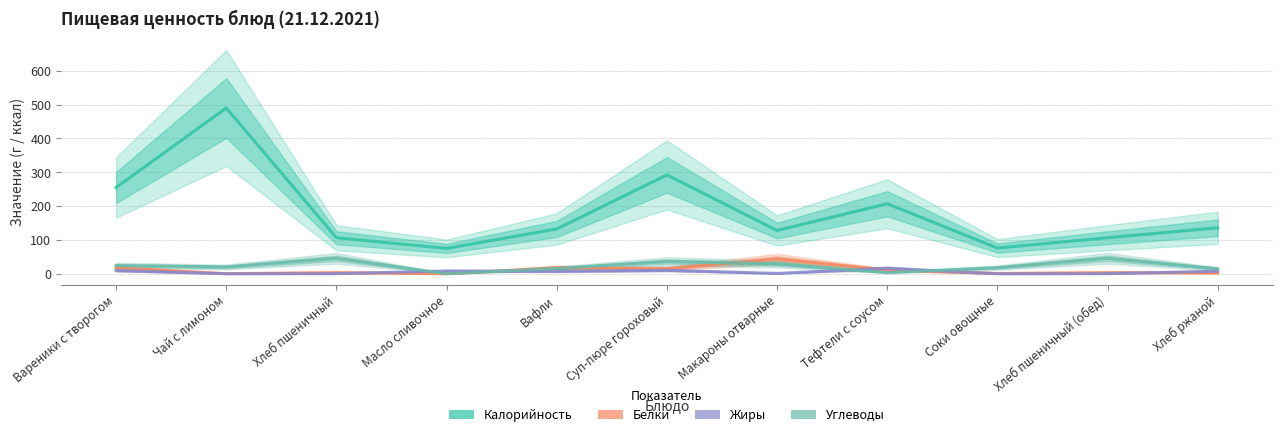

Which series has the largest total across all categories?

Калорийность